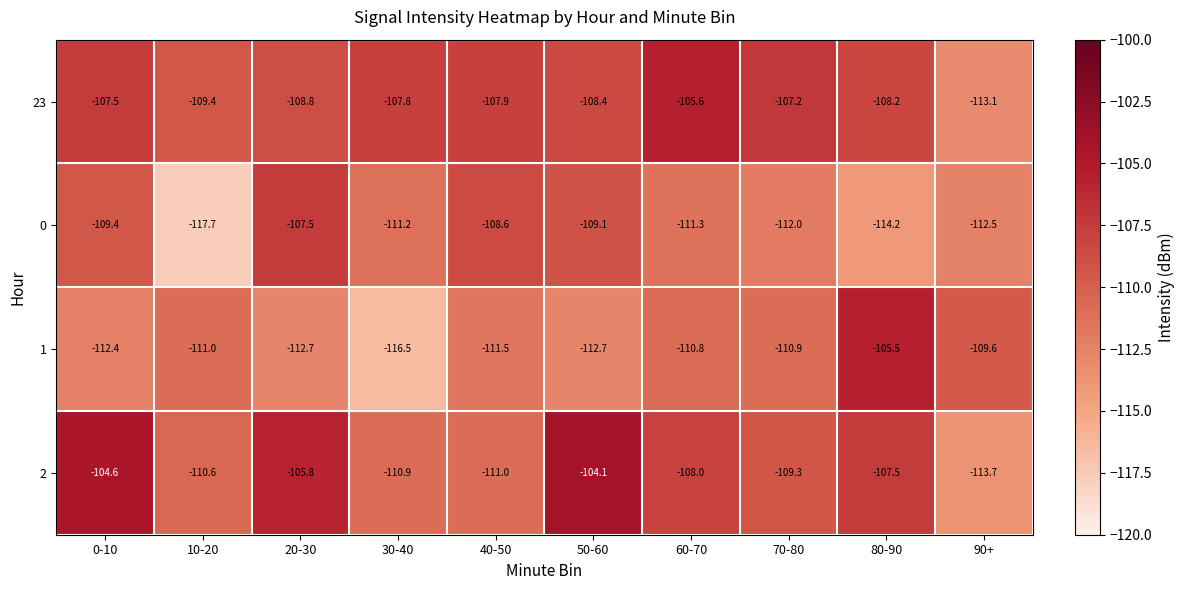

What is the sum of all 23 values?

-1083.9